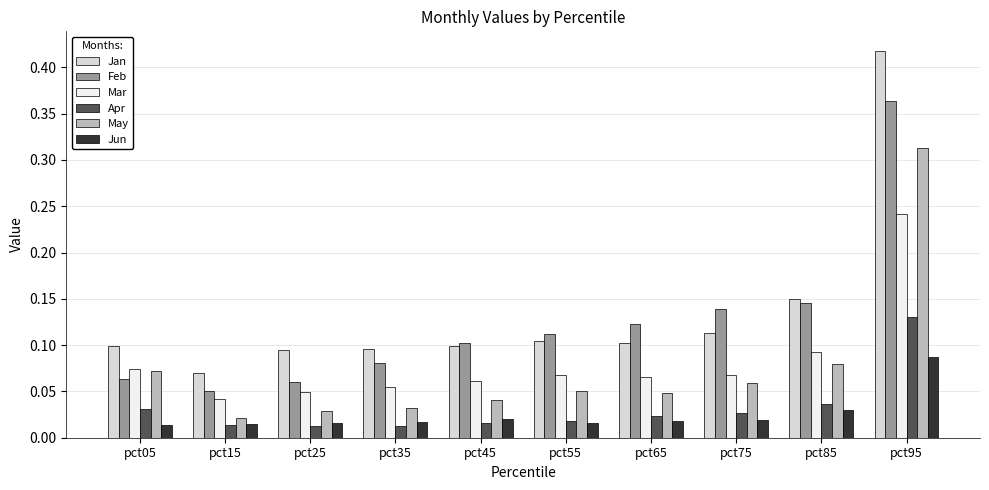

What are all the series names shown in the legend?

Jan, Feb, Mar, Apr, May, Jun